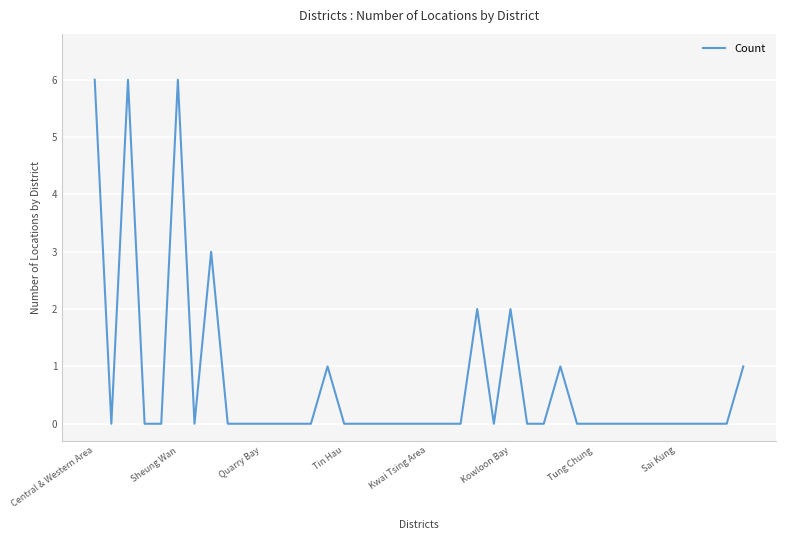

How many lines are shown in the chart?

1